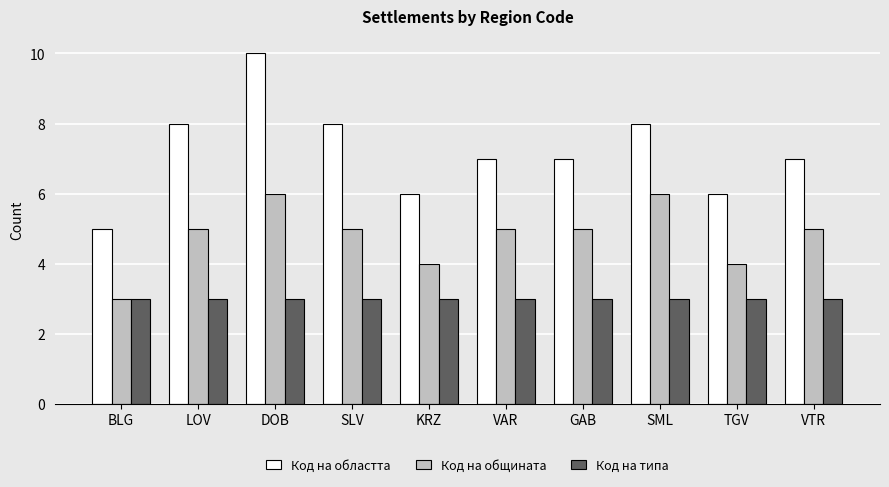

Rank the series by their average value, from highest to lowest.

Код на областта, Код на общината, Код на типа